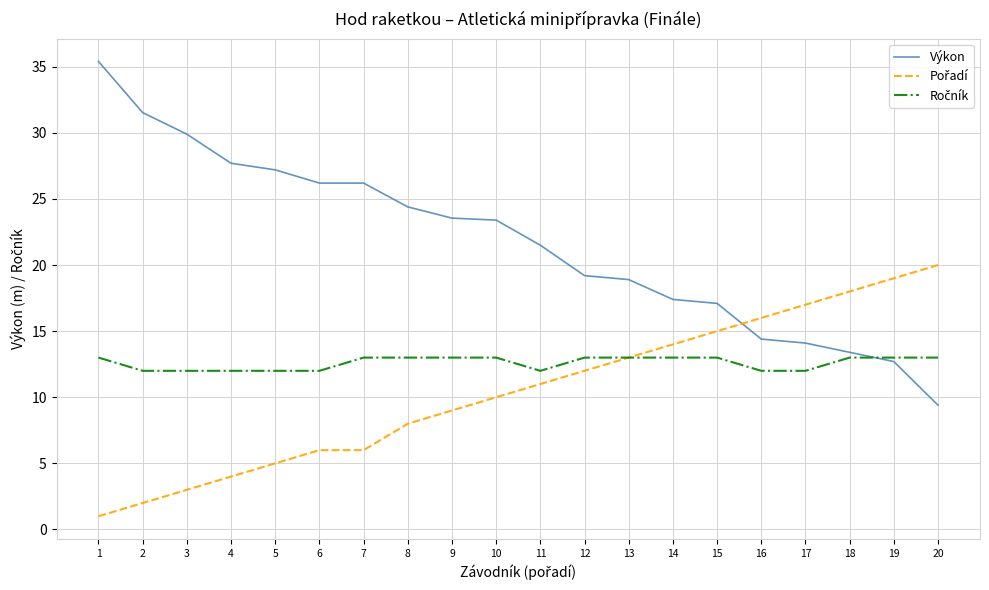

Which category has the highest value across all series?

1